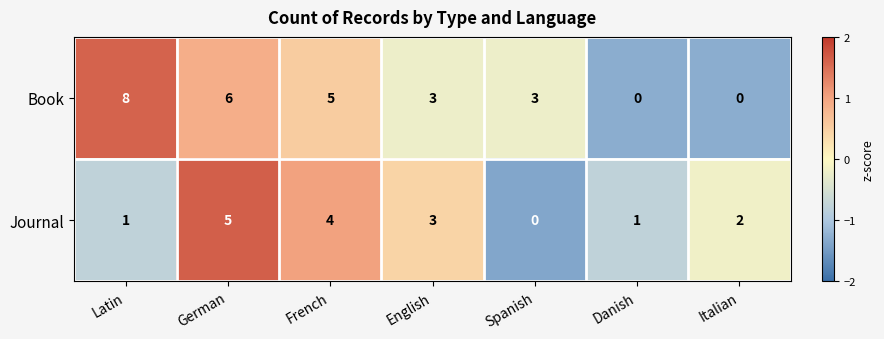

Rank the series by their maximum value, from lowest to highest.

Journal, Book